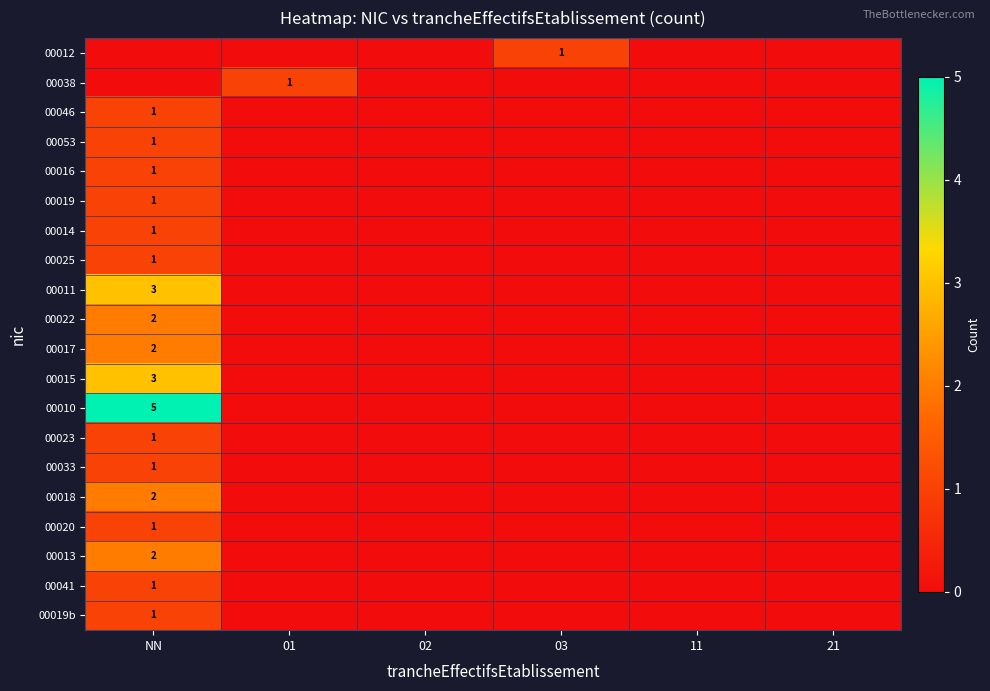

Count the number of categories in the chart.

6